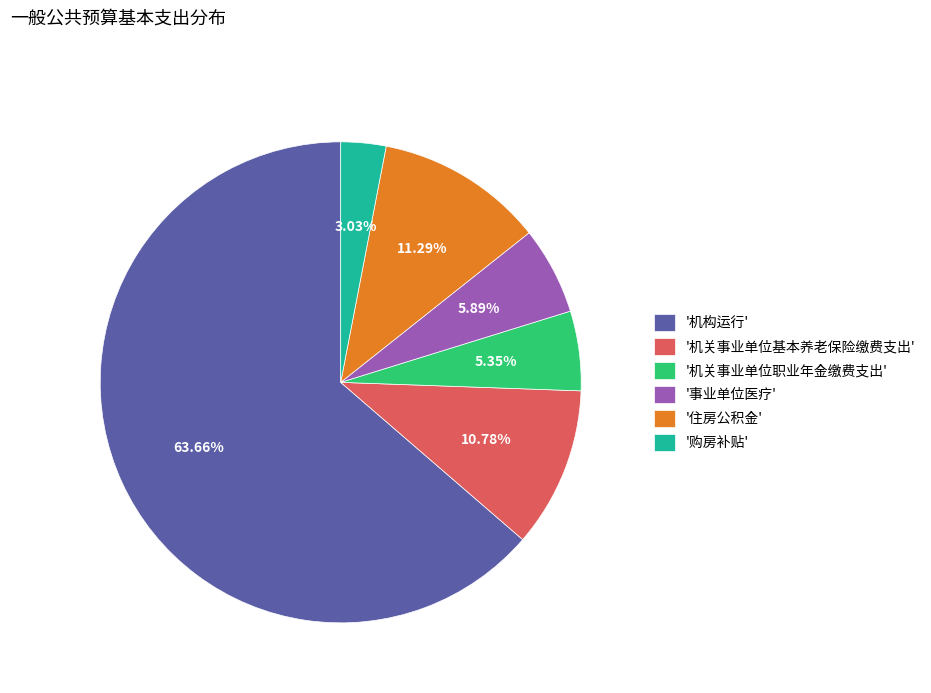

Is the sum of '购房补贴' and '机关事业单位基本养老保险缴费支出' greater than half?

No